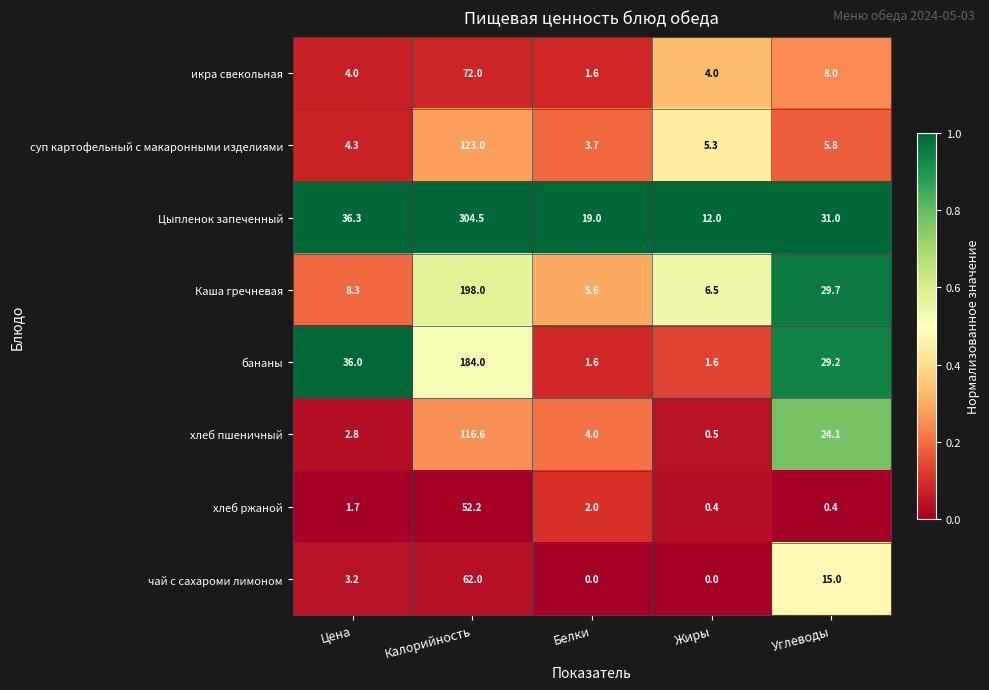

Which series has the largest total across all categories?

Цыпленок запеченный